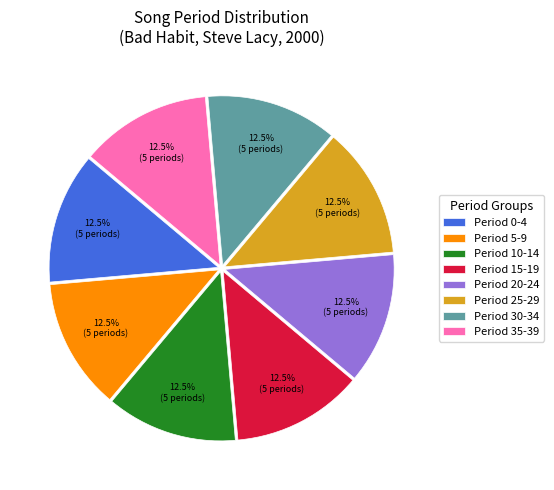

Does Period 25-29 represent more than half of the total?

No